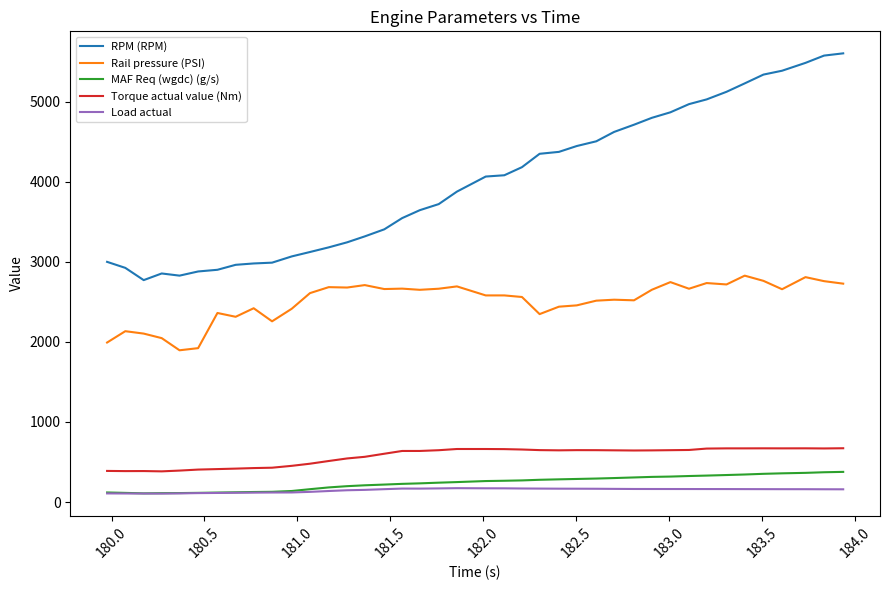

True or false: Rail pressure (PSI) and Torque actual value (Nm) cross at least once.

False